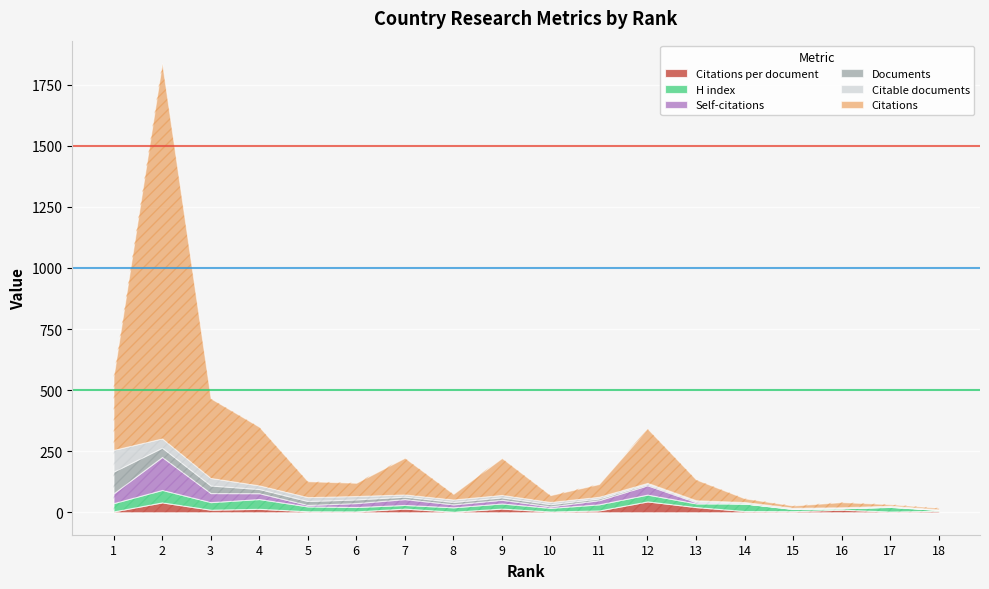

At 12, list the series in order from smallest to largest.

Documents, Citable documents, H index, Self-citations, Citations per document, Citations